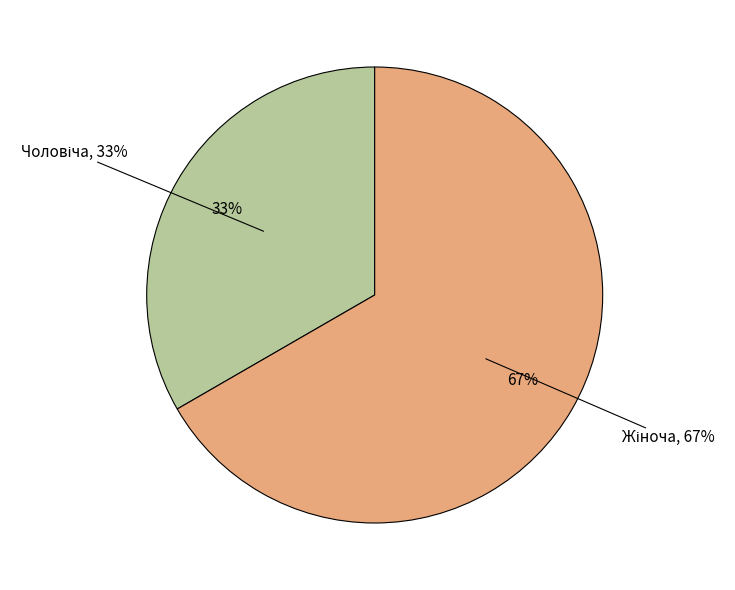

Which has a higher value, Чоловіча or Жіноча?

Жіноча